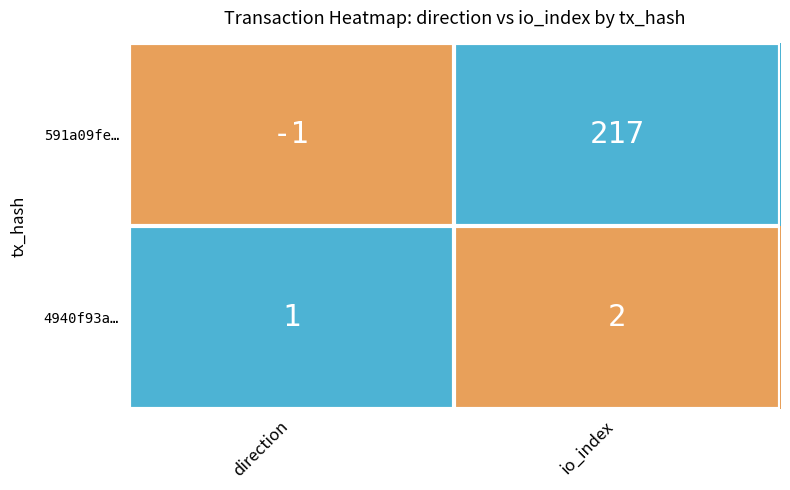

Rank the series at direction from highest to lowest value.

4940f93a…, 591a09fe…